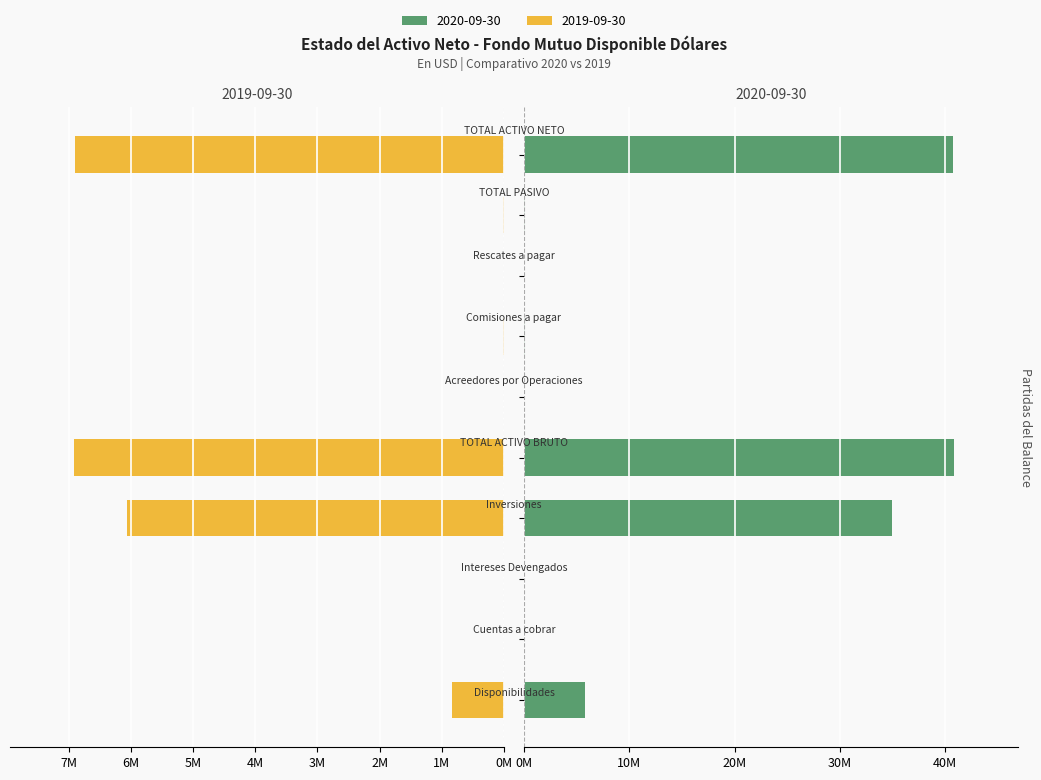

Is the value of 2020-09-30 at Comisiones a pagar greater than the value of 2019-09-30 at Inversiones?

No